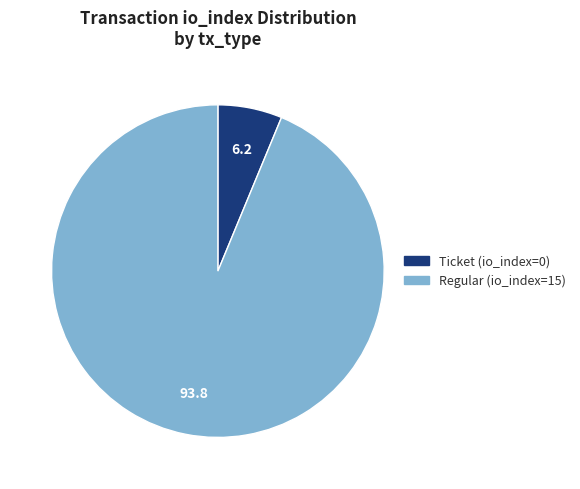

Count the number of slices in the pie.

2